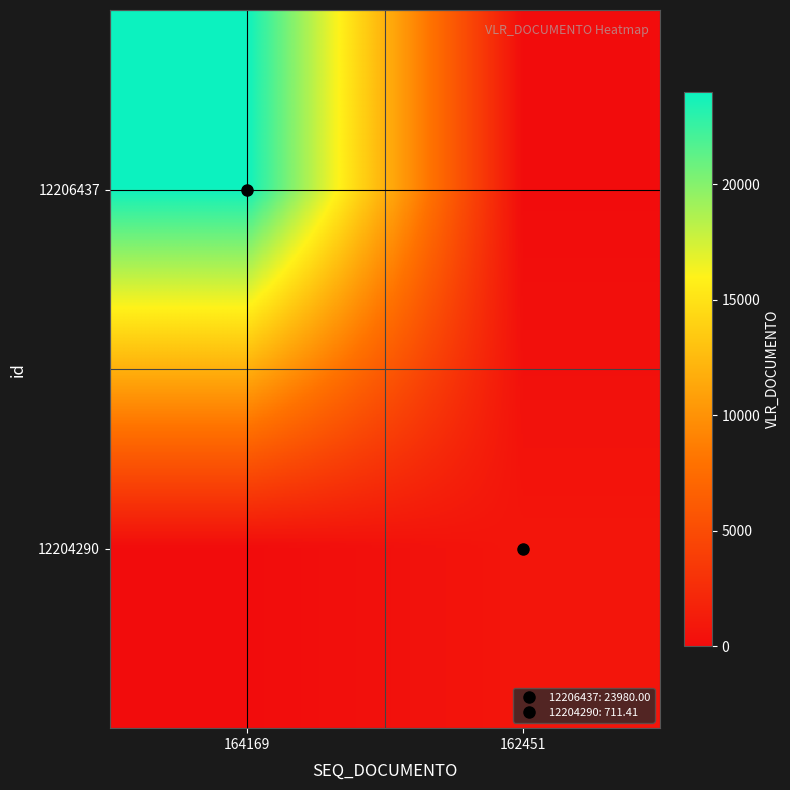

Rank the series at 162451 from highest to lowest value.

12204290, 12206437